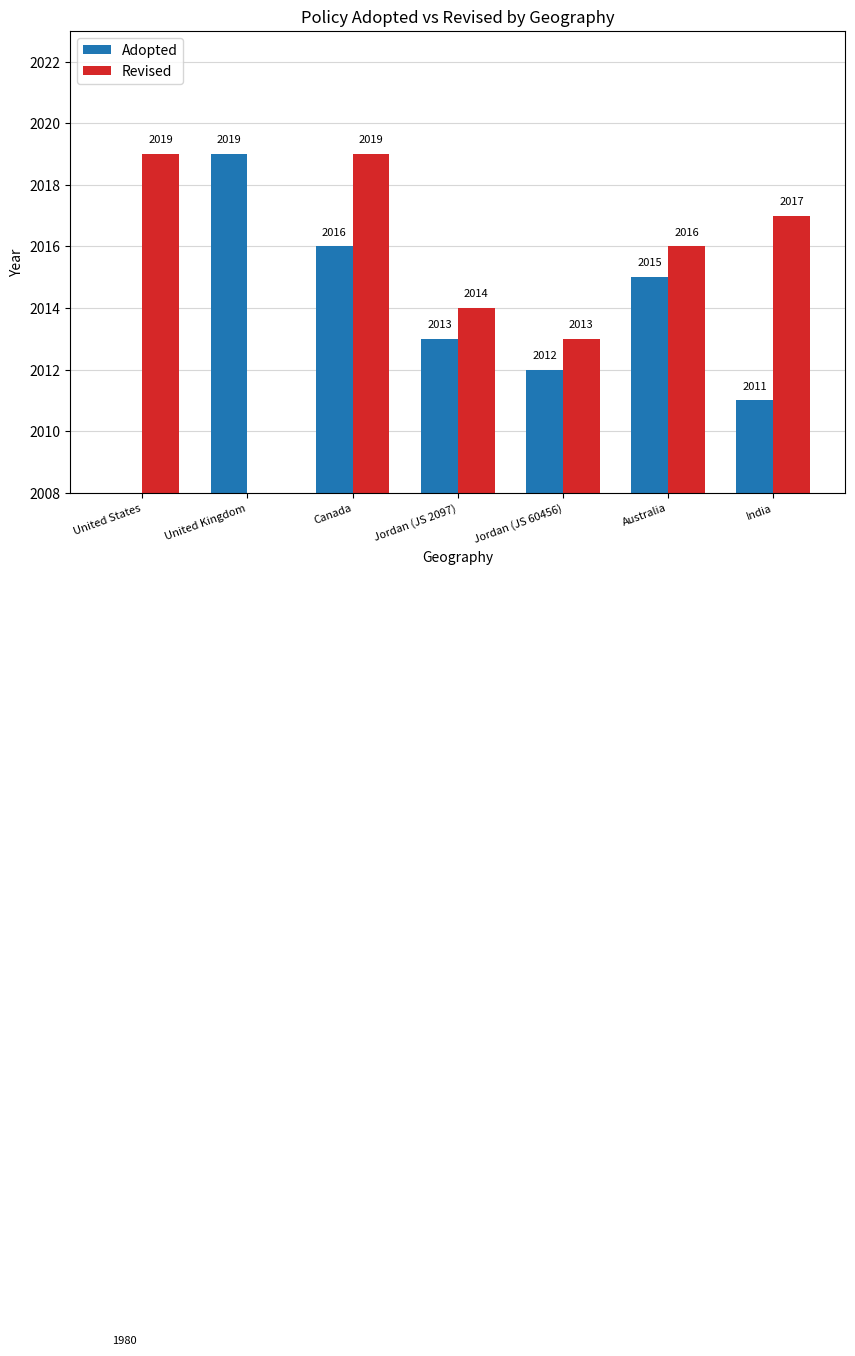

At which label does Revised first exceed 2016?

United States